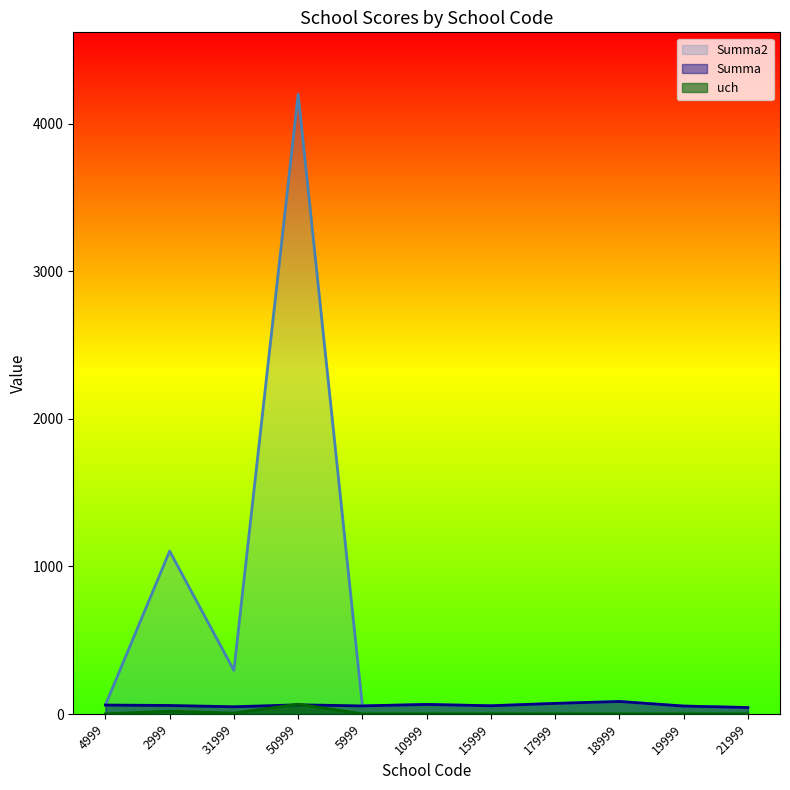

Between 15999 and 10999, which is larger?

10999